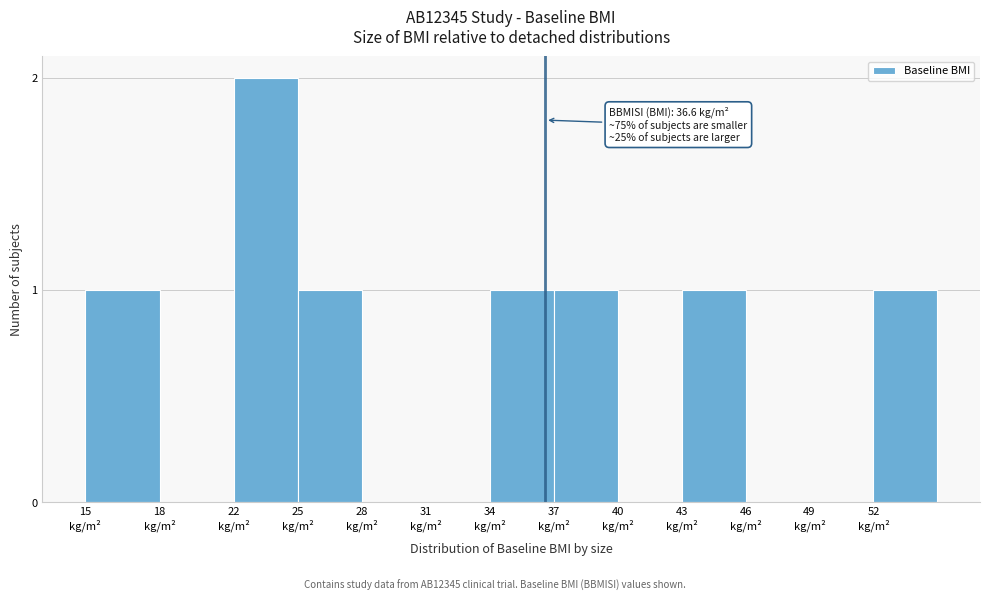

What is the sum of all values?

8